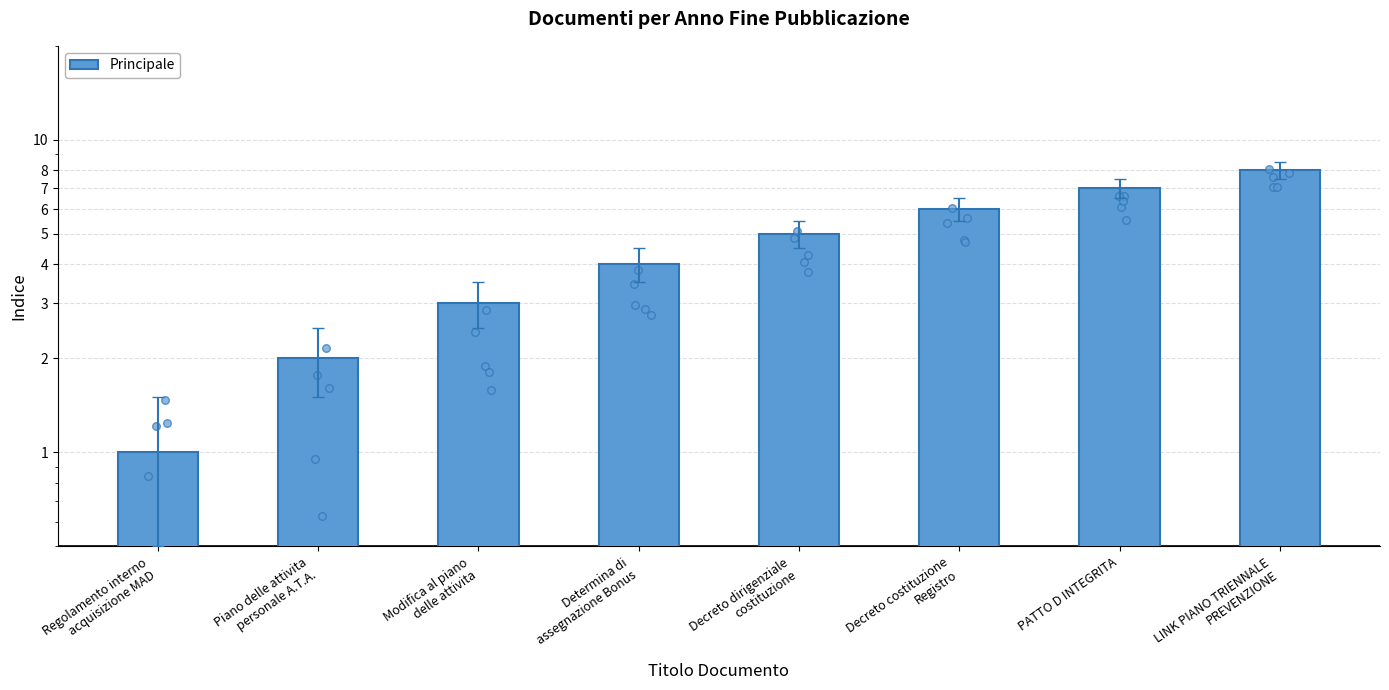

What is the change in value from Decreto costituzione
Registro to LINK PIANO TRIENNALE
PREVENZIONE?

+2